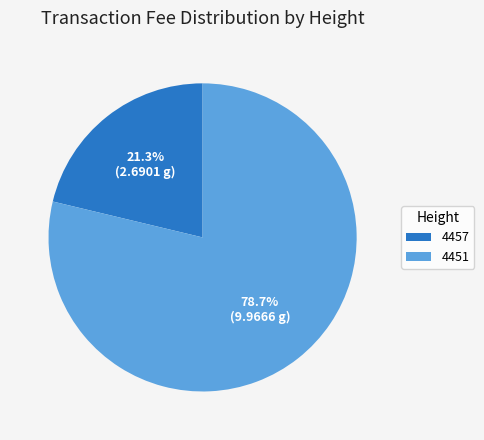

Between 4451 and 4457, which is larger?

4451